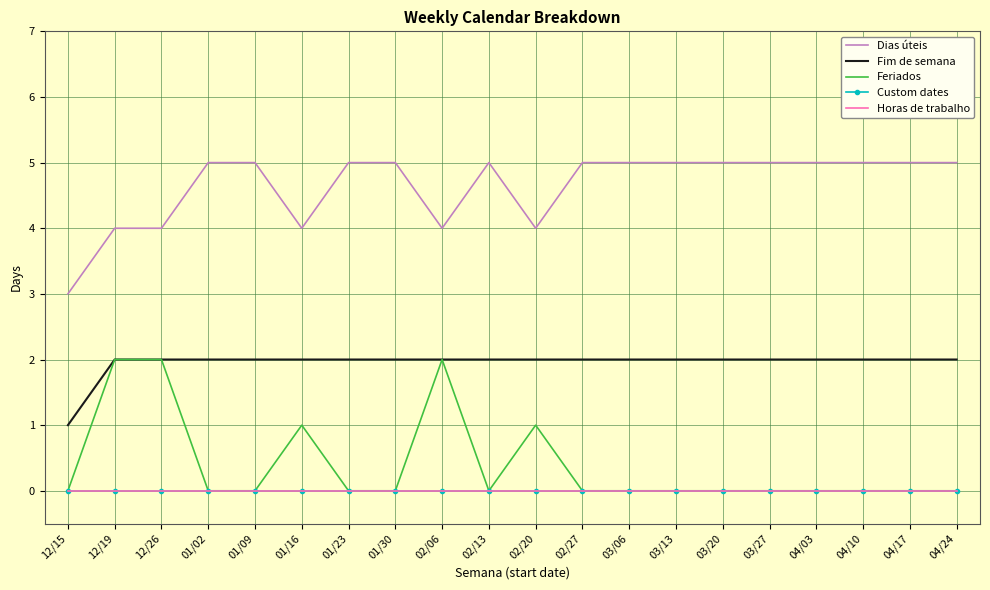

The Dias úteis series shows 7 at 02/06. True or false?

False